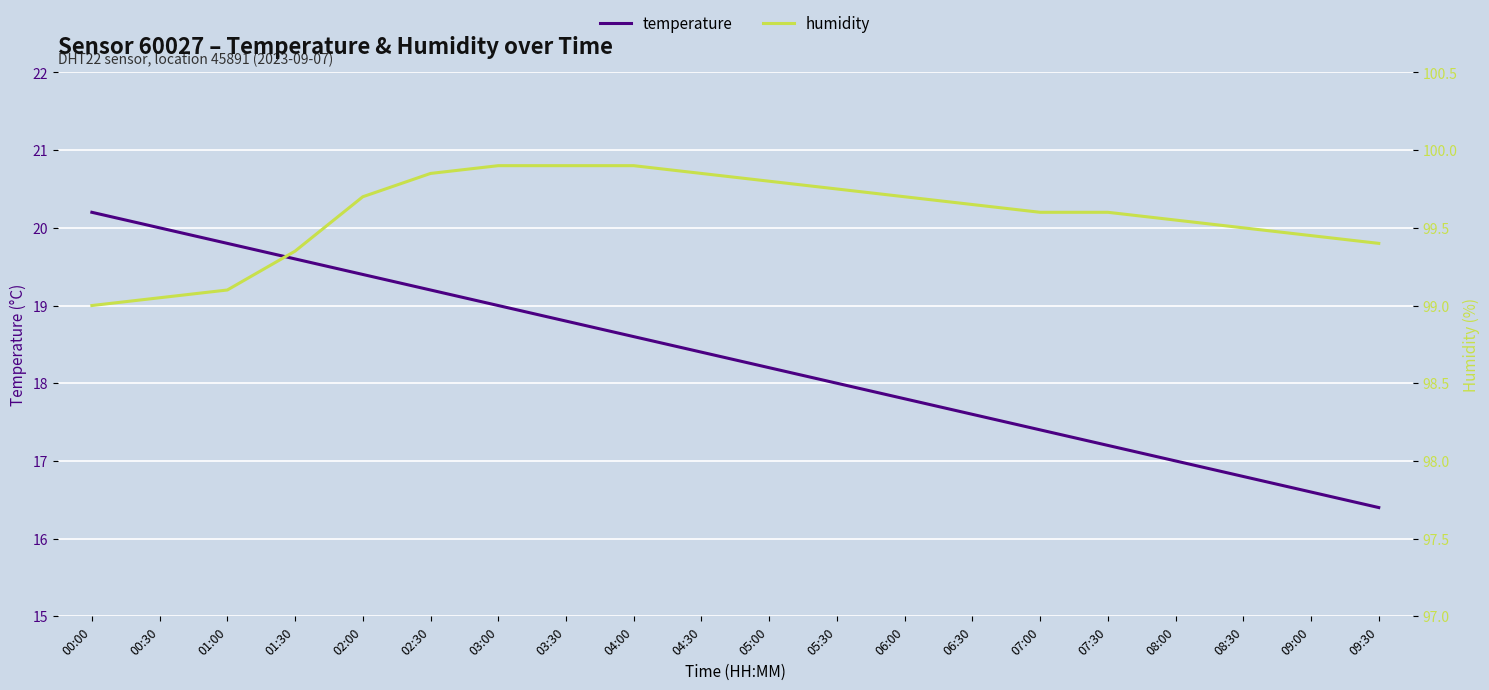

True or false: humidity and temperature intersect in this chart.

False